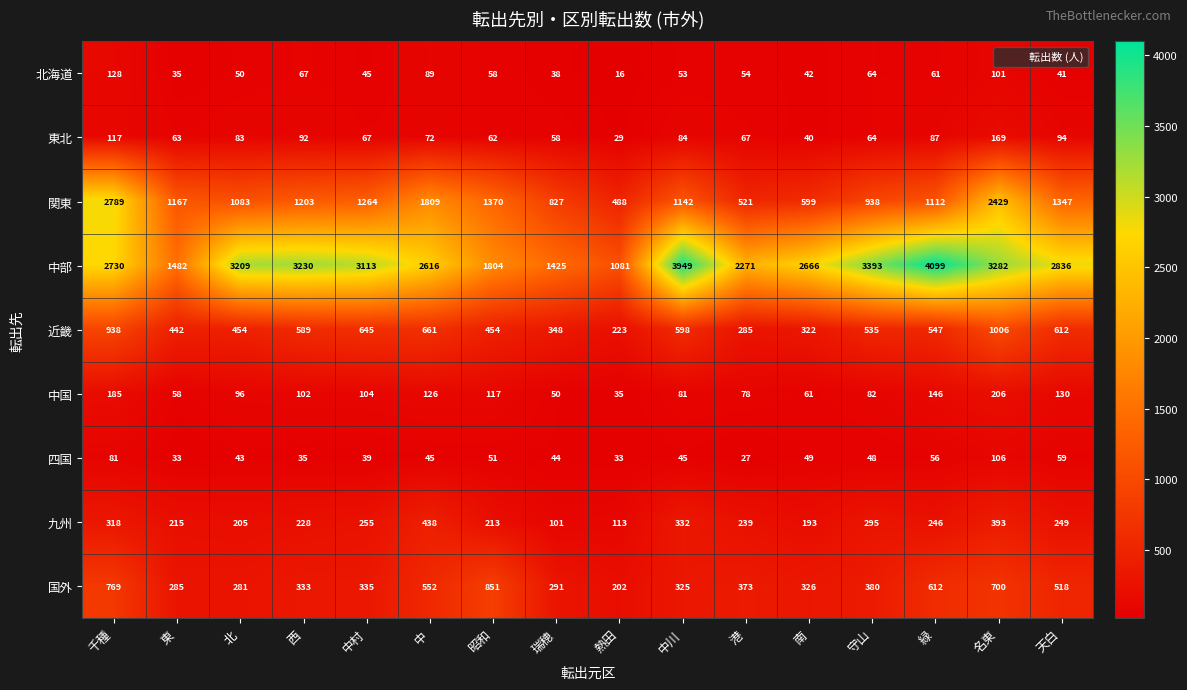

Between 守山 and 天白, which series saw the biggest shift?

中部